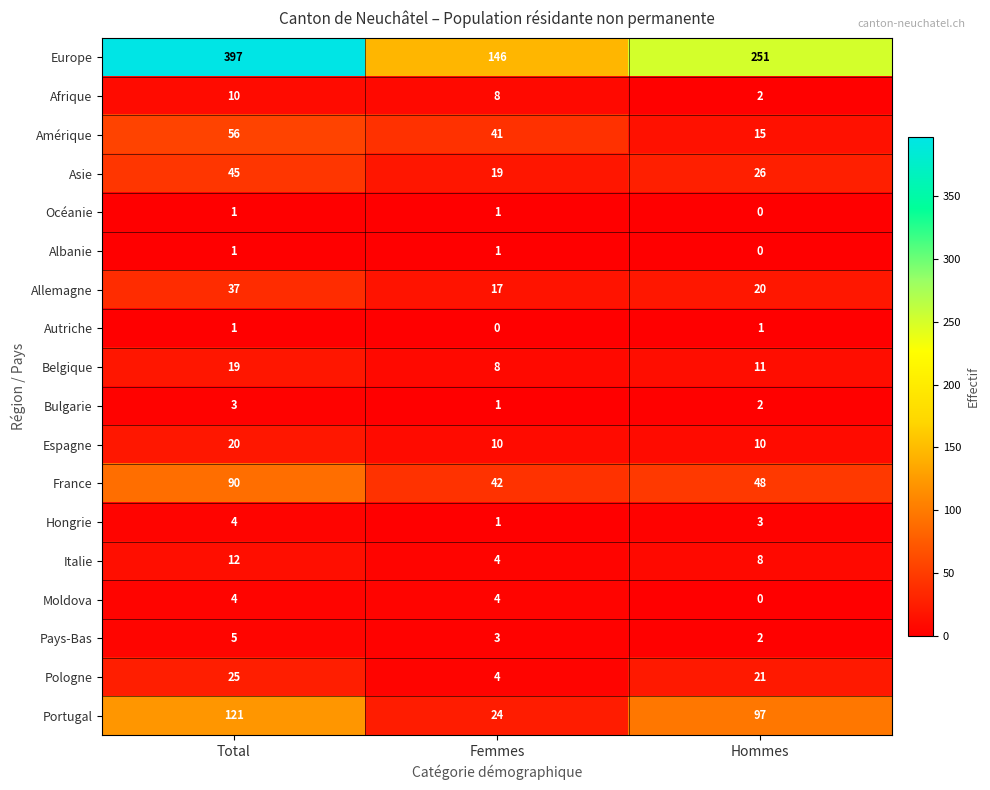

Which series has the largest total across all categories?

Europe